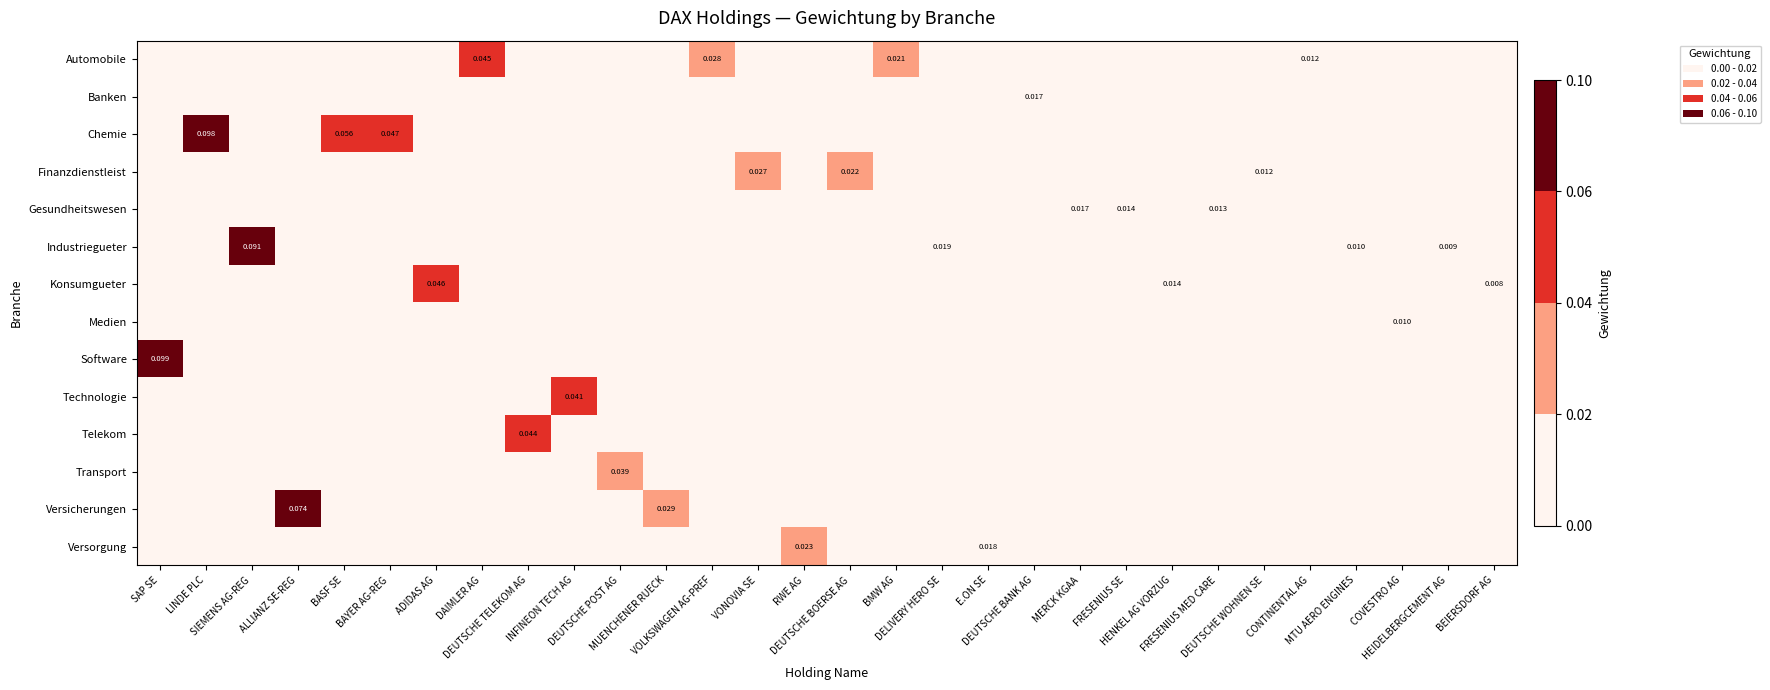

At how many categories does at least one series exceed 0?

30